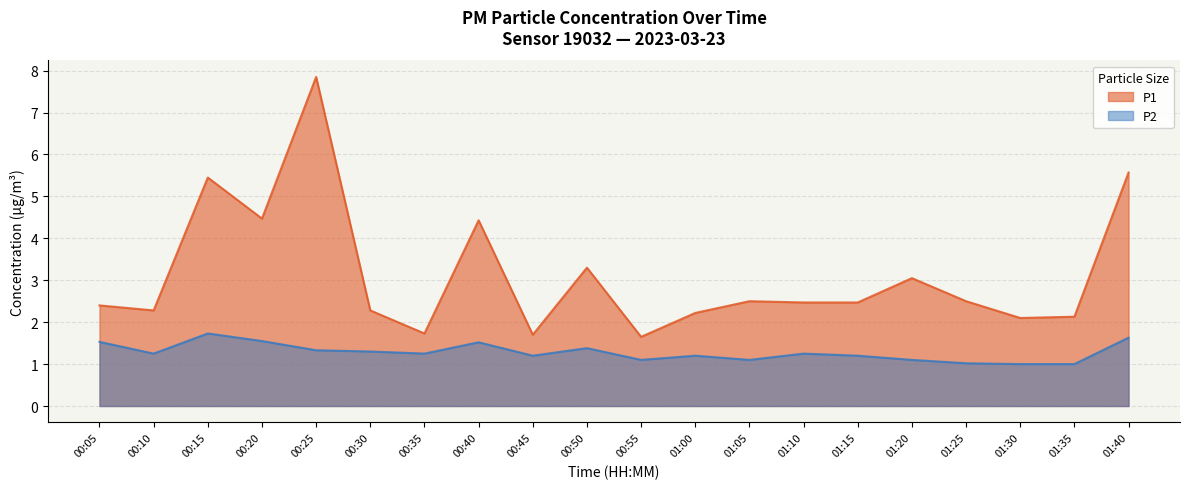

What is the difference between the highest and lowest values at 01:30?

1.1